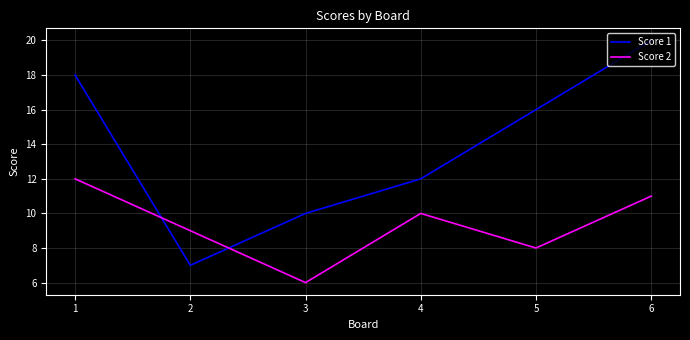

At which label does Score 2 reach its minimum?

3